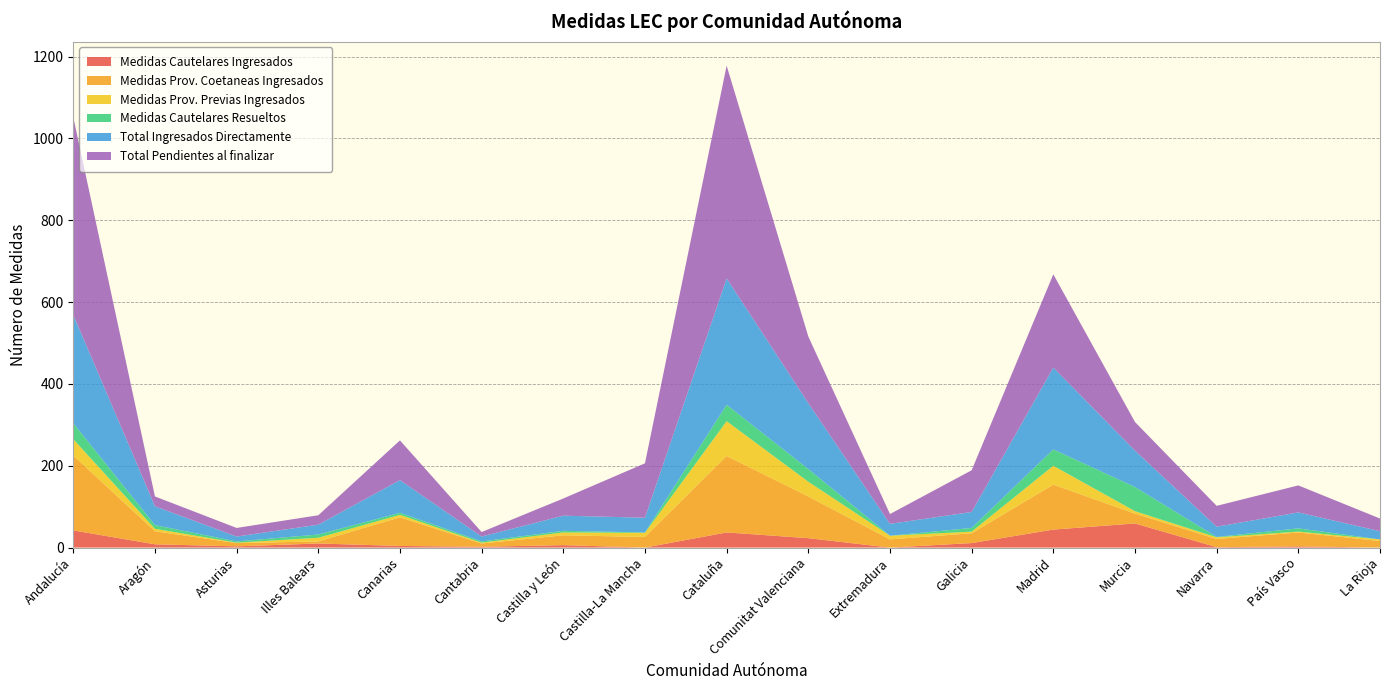

Reading right to left, extract all data points from this chart.

Medidas Cautelares Ingresados: 0	3	1	59	44	11	0	23	37	0	6	2	4	10	3	8	42
Medidas Prov. Coetaneas Ingresados: 16	34	20	24	110	24	20	102	187	26	24	8	70	5	8	32	183
Medidas Prov. Previas Ingresados: 4	2	4	6	46	4	9	36	85	10	7	2	6	9	1	6	40
Medidas Cautelares Resueltos: 0	8	1	59	40	9	0	31	40	1	4	3	5	8	3	9	39
Total Ingresados Directamente: 20	39	25	89	200	39	29	161	309	36	37	12	80	24	12	46	265
Total Pendientes al finalizar: 31	66	51	70	228	102	24	163	520	133	42	11	97	23	21	24	483